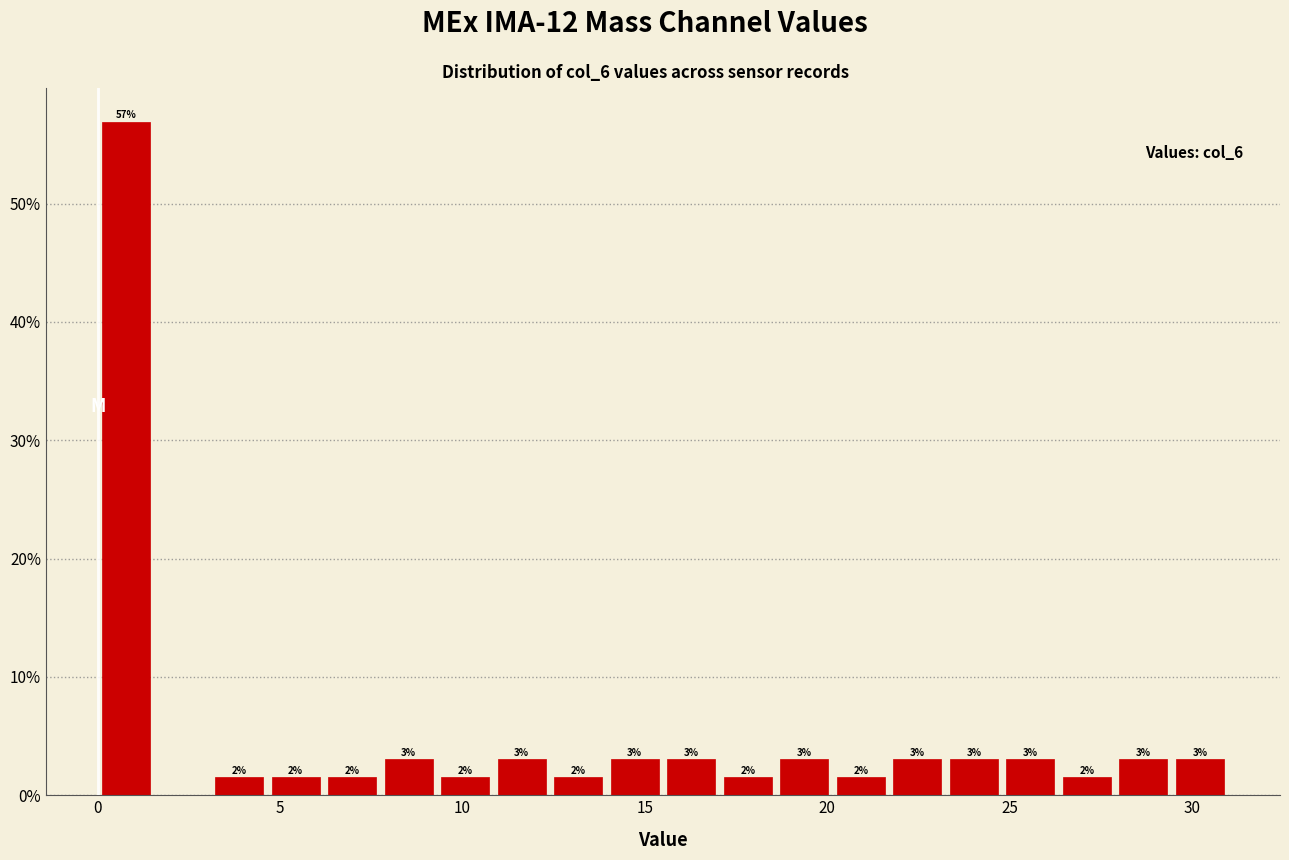

Read against the x-axis, roughly where is the centre of the tallest bar?

1.0